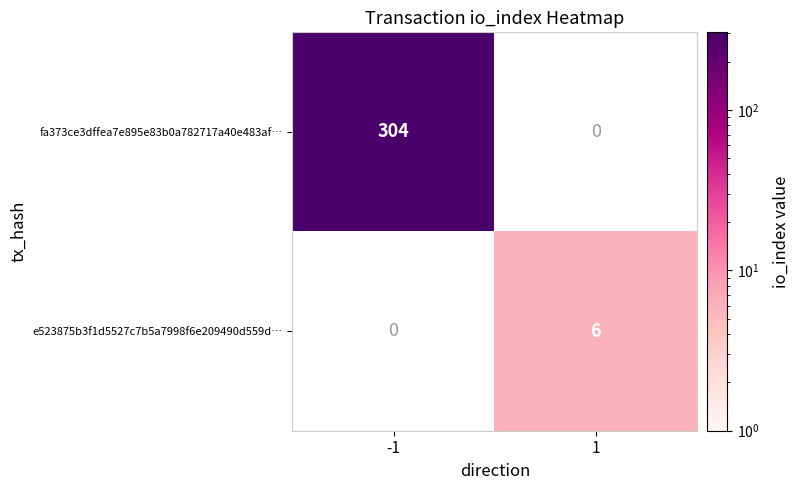

What is the smallest value displayed?

6.0